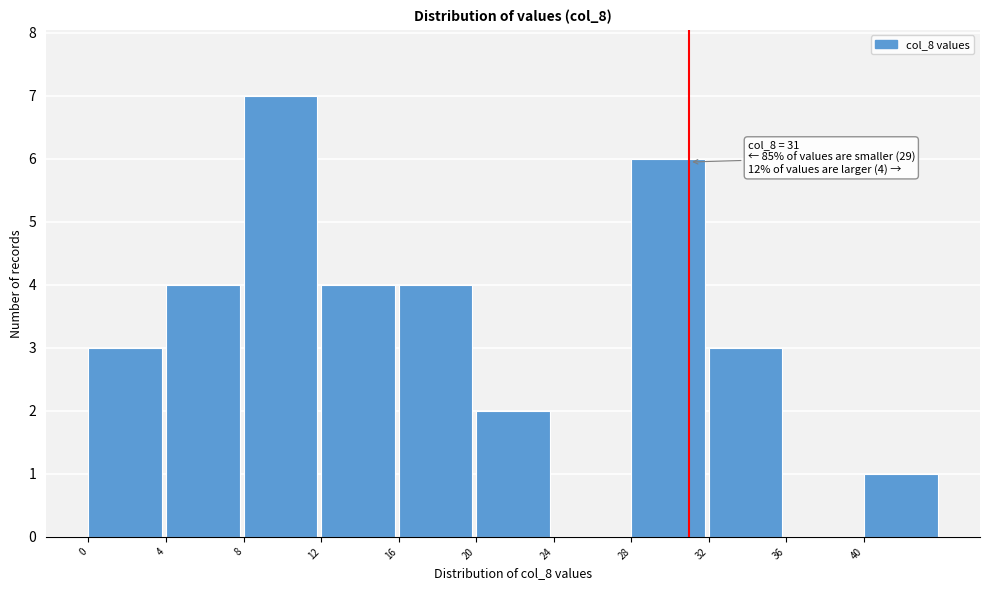

Which range on the x-axis has the tallest bar?

8 to 12